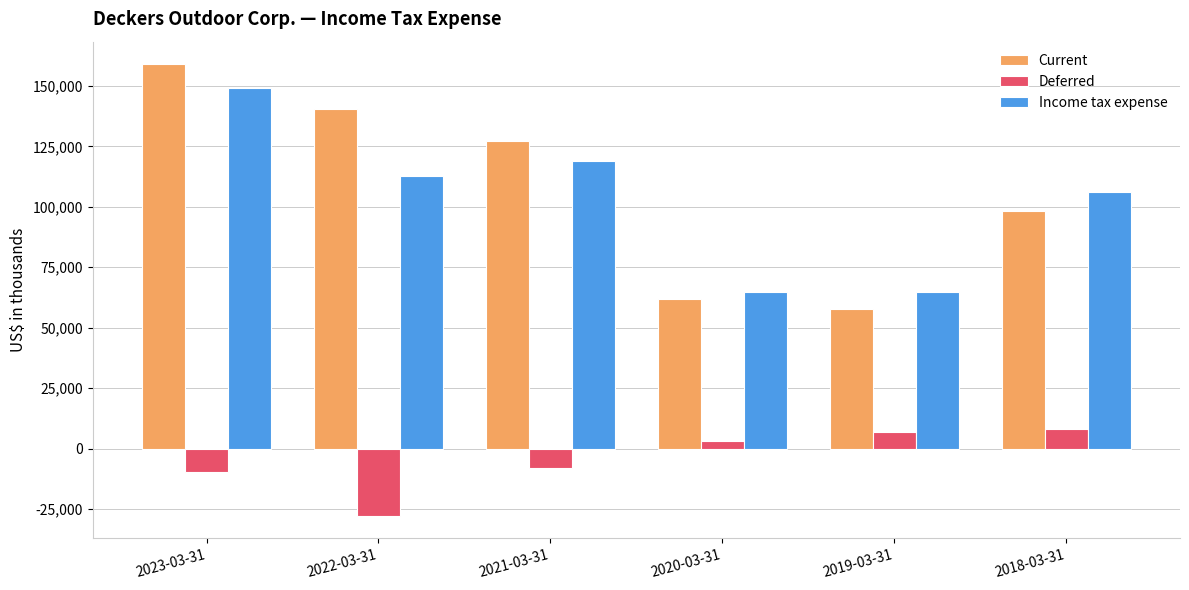

What position from the left is 2023-03-31?

1